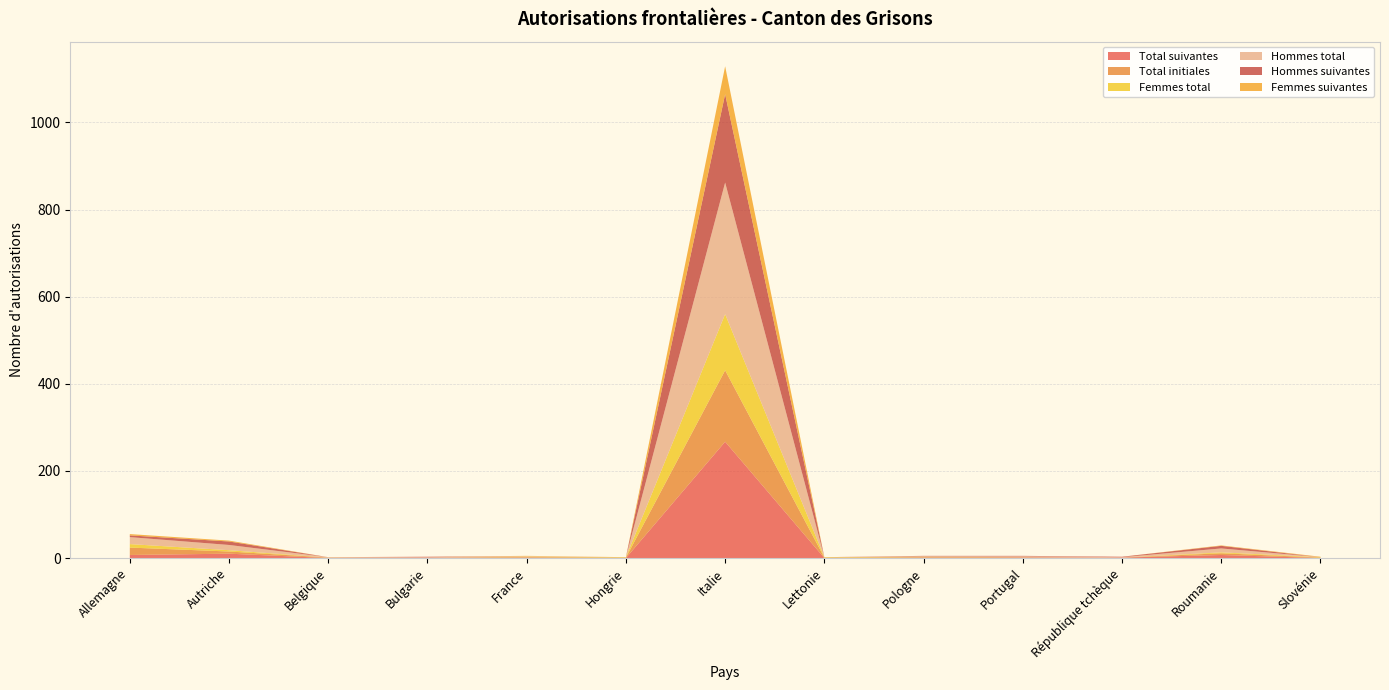

Reading left to right, what are all the values shown in this chart?

Total suivantes: 7	10	0	1	1	0	267	0	1	1	1	7	0
Total initiales: 17	5	1	0	1	1	164	1	1	1	0	4	1
Femmes total: 8	3	0	0	1	1	129	1	1	0	0	2	1
Hommes total: 16	12	1	1	1	0	302	0	1	2	1	9	0
Hommes suivantes: 4	8	0	1	0	0	203	0	1	1	1	6	0
Femmes suivantes: 3	2	0	0	1	0	64	0	0	0	0	1	1